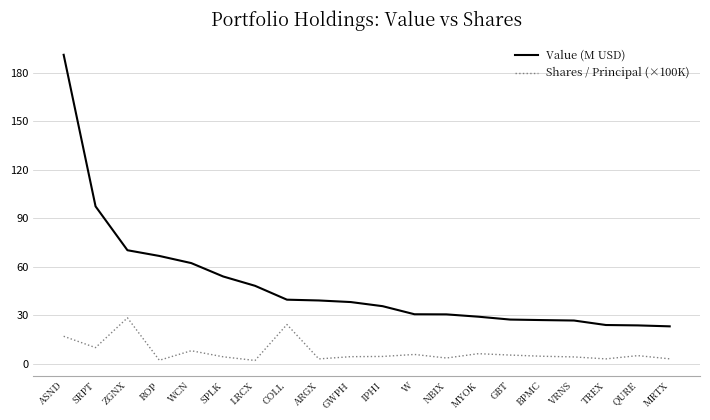

Which category has the highest value in the Value (M USD) series?

ASND